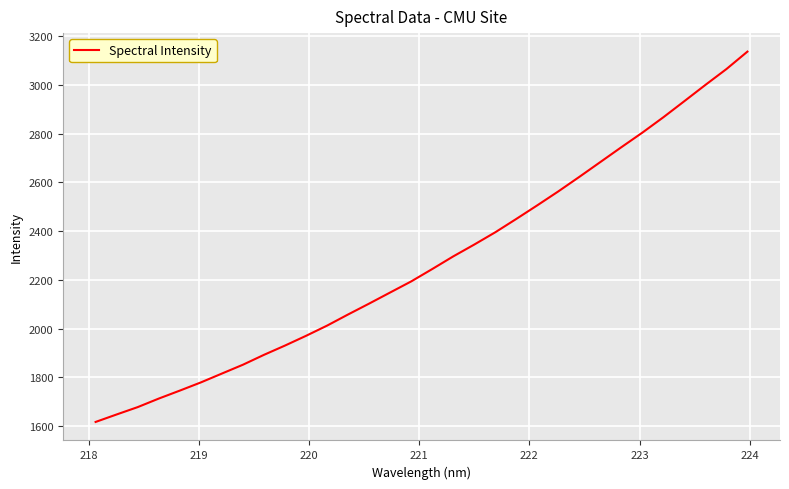

What is the difference between the maximum and minimum values?

1520.2